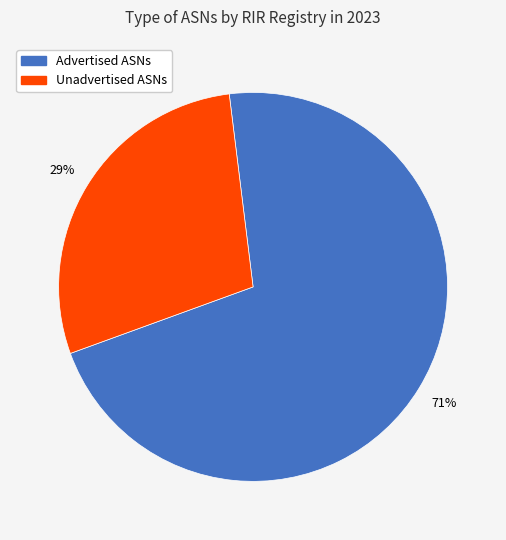

Does any single category account for the majority?

Yes